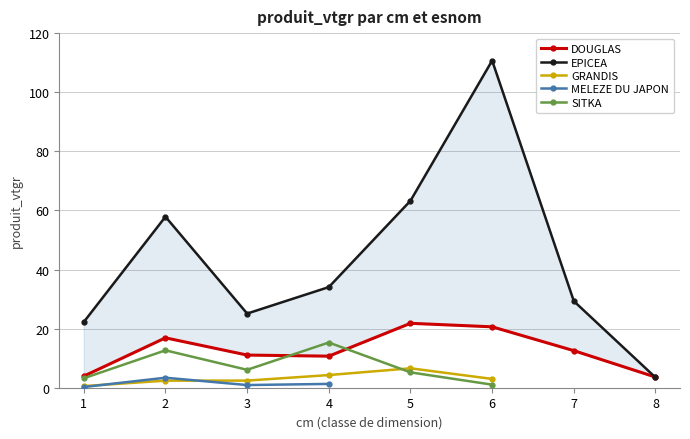

Which series has the widest spread of values?

EPICEA